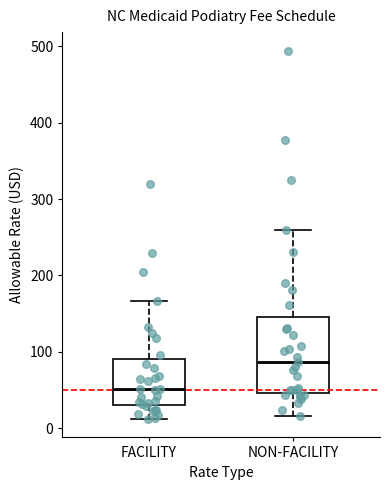

Which box has the highest median line?

NON-FACILITY